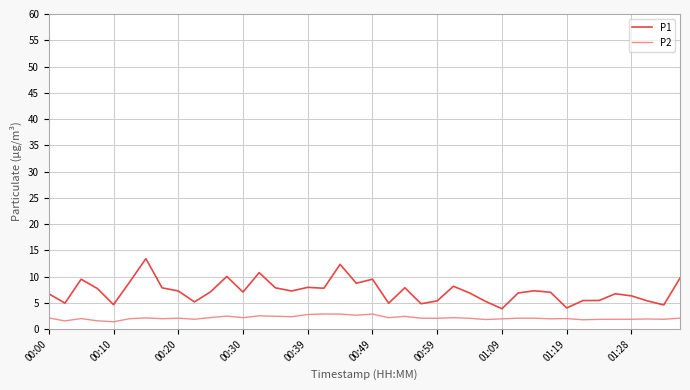

What is the difference between the maximum and minimum values in the P1 series?

9.5